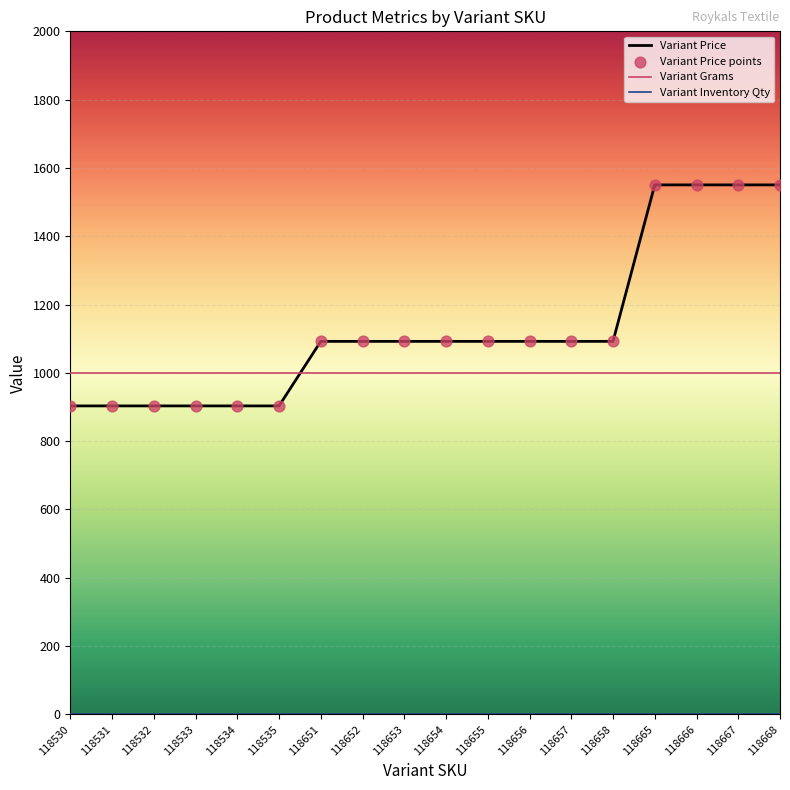

Which series has the largest total across all categories?

Variant Price